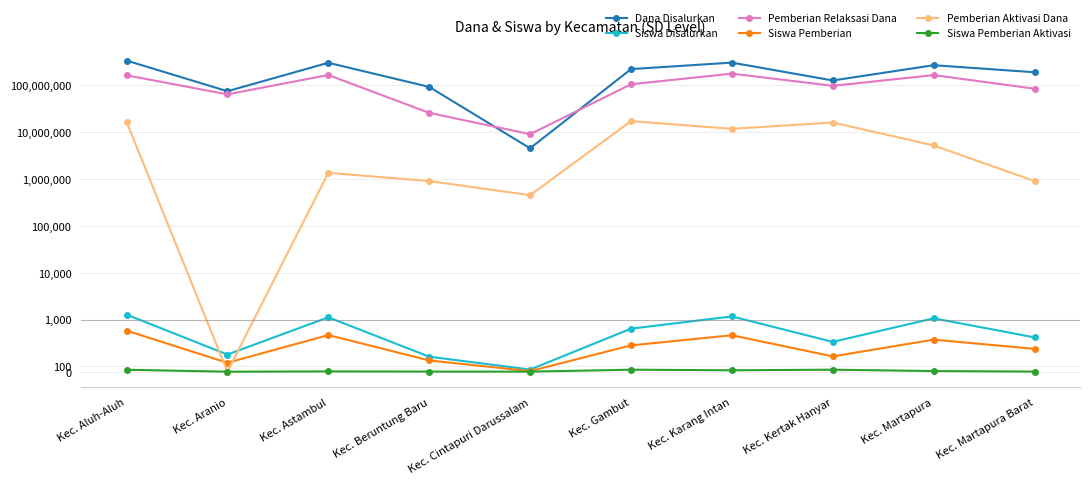

In Siswa Pemberian Aktivasi, how many points are lower than both neighbors (excluding endpoints)?

3